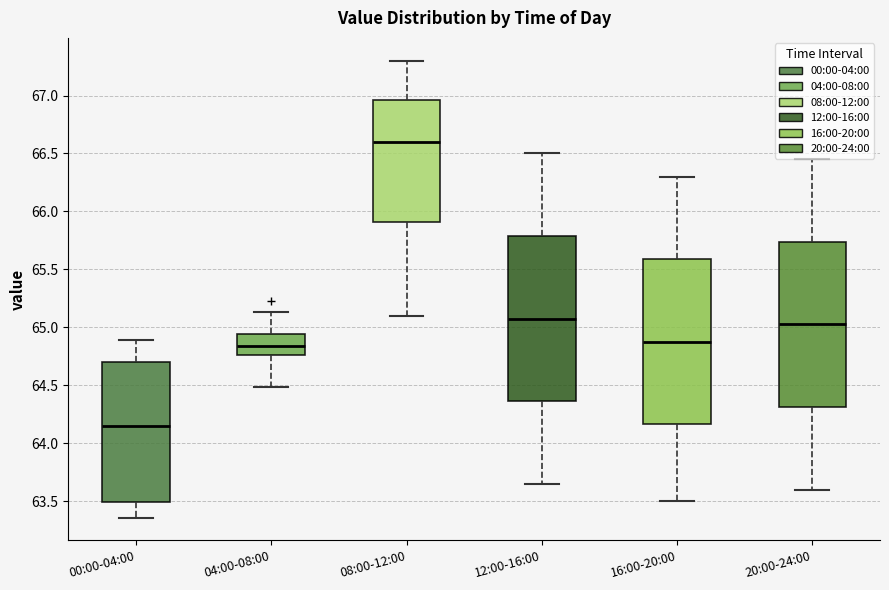

Which box's median line is the lowest?

00:00-04:00